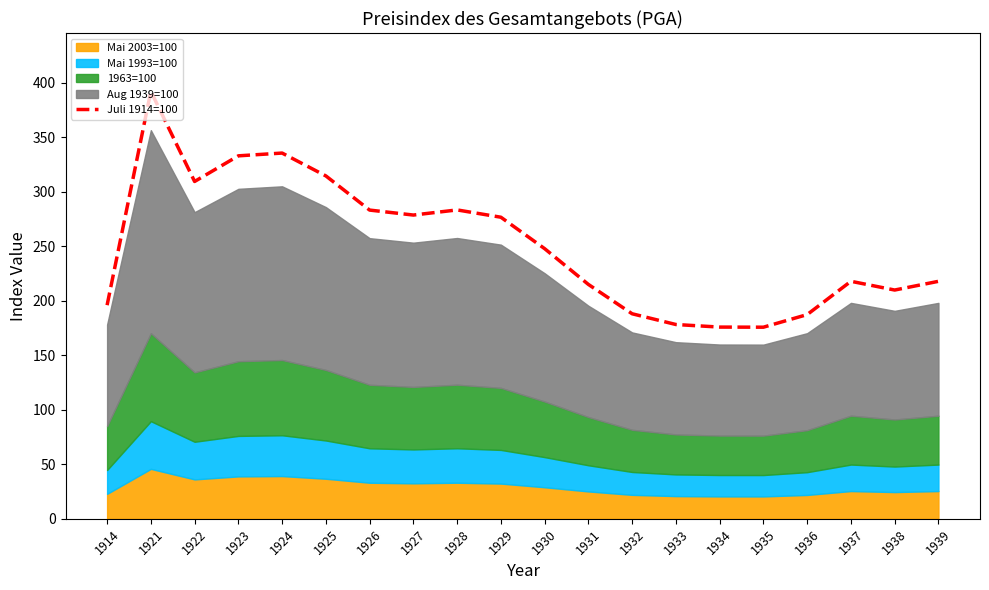

How many interior local valleys (lower than both neighbors) does the data have?

4